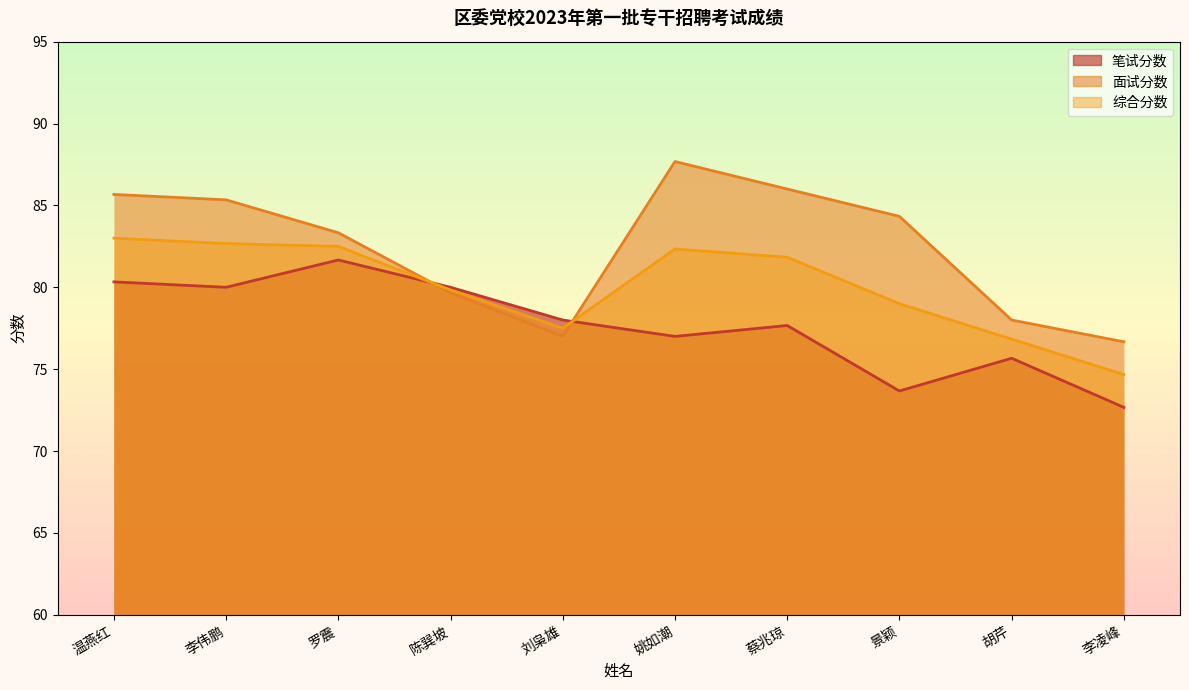

True or false: 笔试分数 has a value of 77.7 at 蔡兆琼.

True